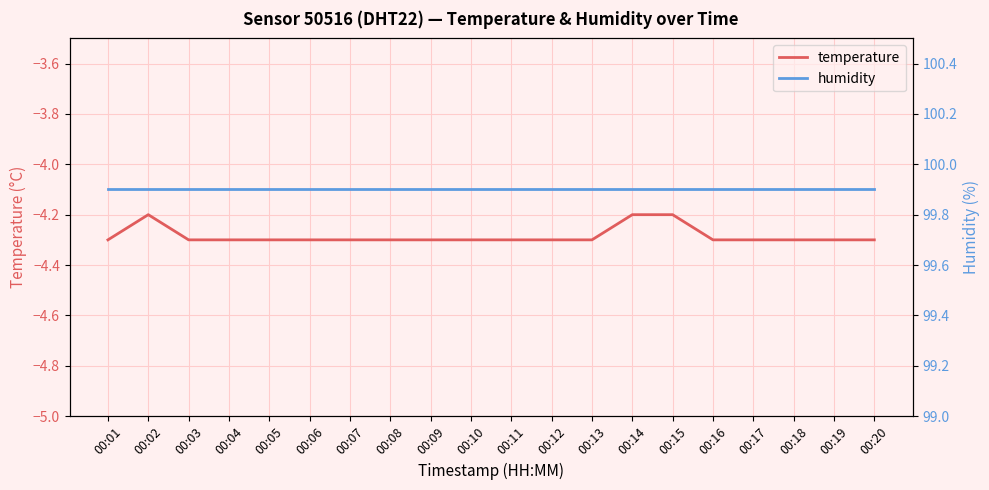

True or false: temperature and humidity cross at least once.

False